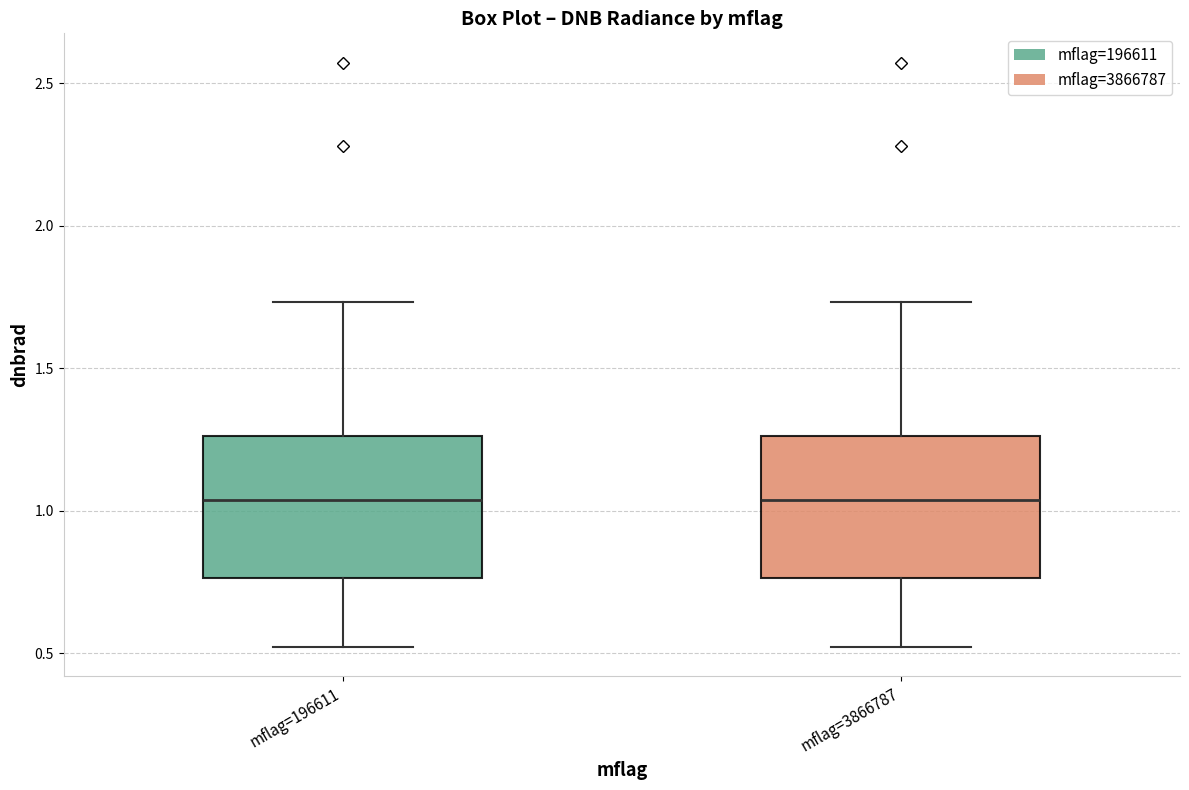

Where does the median line of the box for mflag=3866787 sit on the y-axis? The values are not printed on the chart, so give them approximately, as read against the axis.

1.05